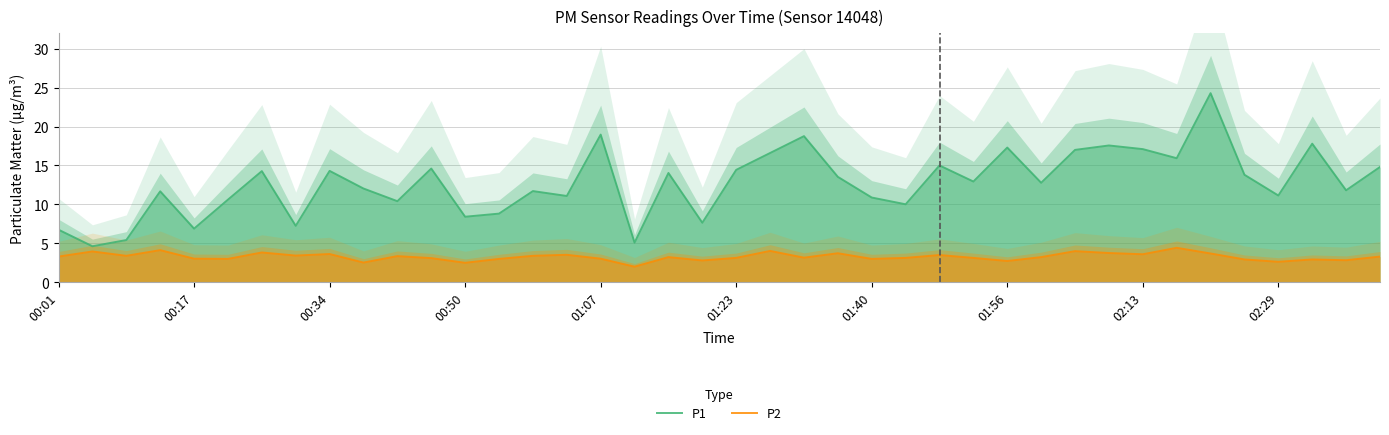

List the series in order of their peak value, lowest first.

P2, P1